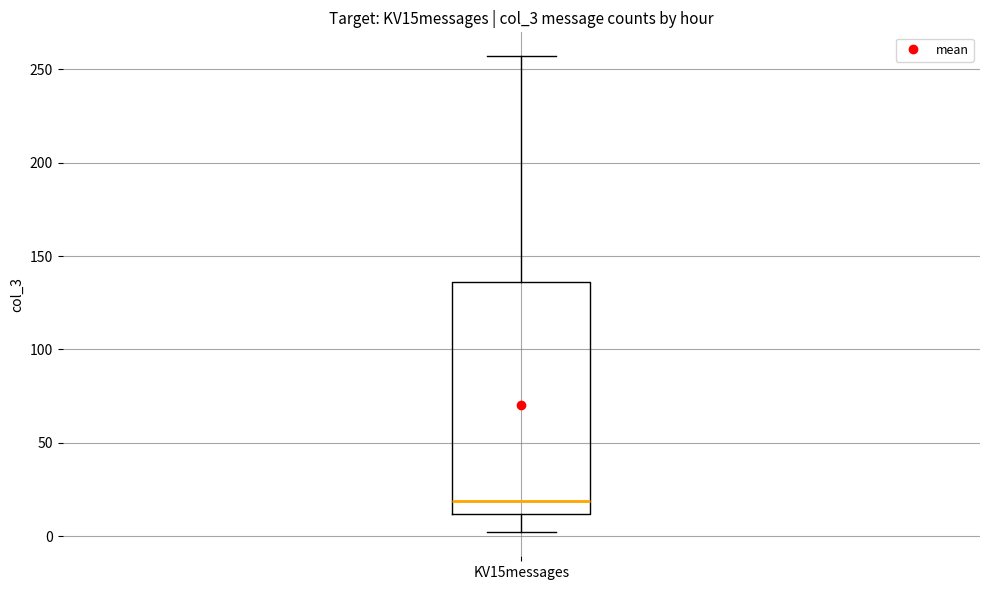

Where does the median line of the box for KV15messages sit on the y-axis? The values are not printed on the chart, so give them approximately, as read against the axis.

20